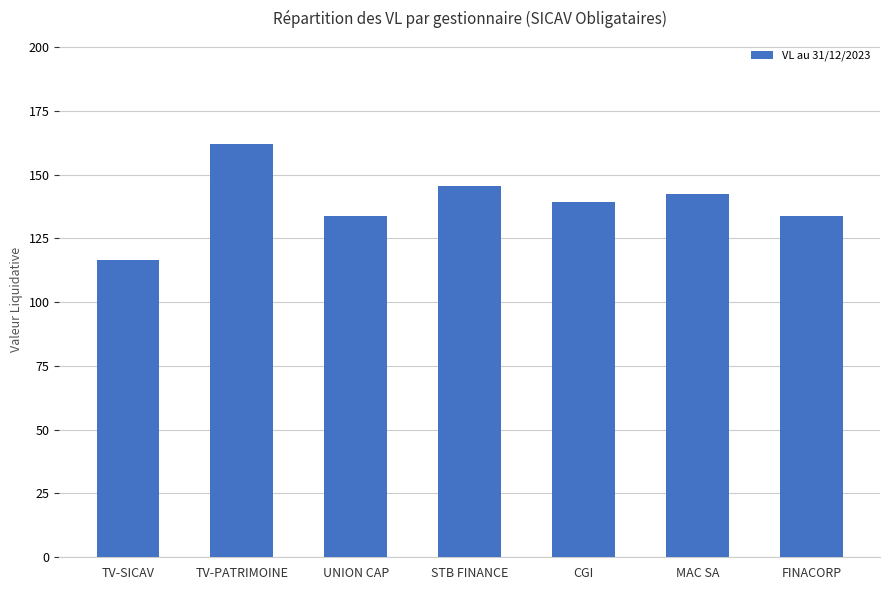

Count the number of values greater than 139.

4